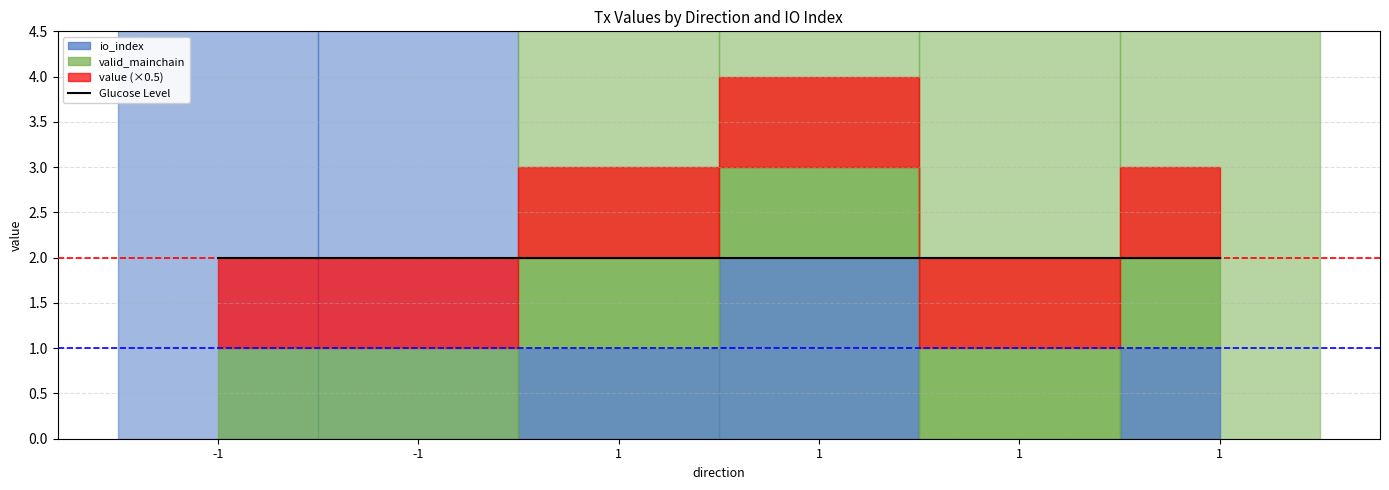

What is the difference between the maximum and minimum values in the io_index series?

2.0